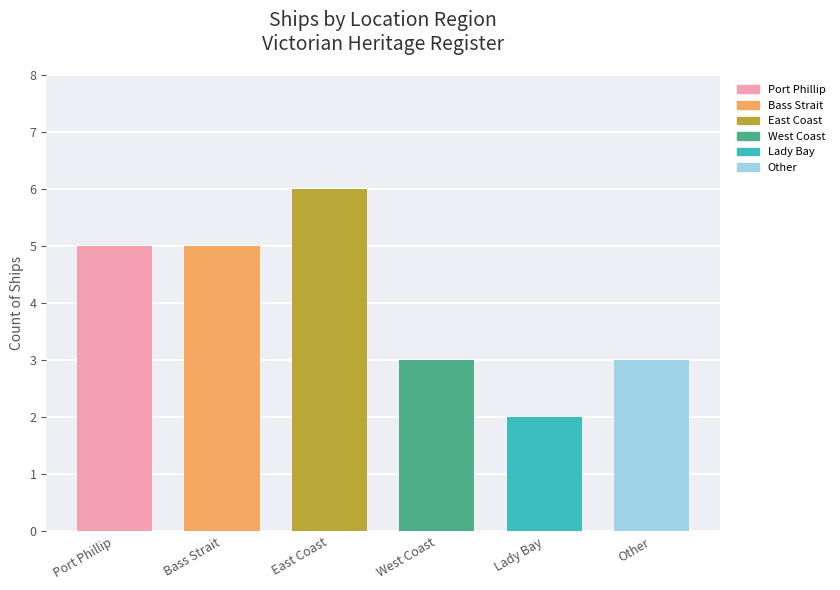

What is the average value?

4